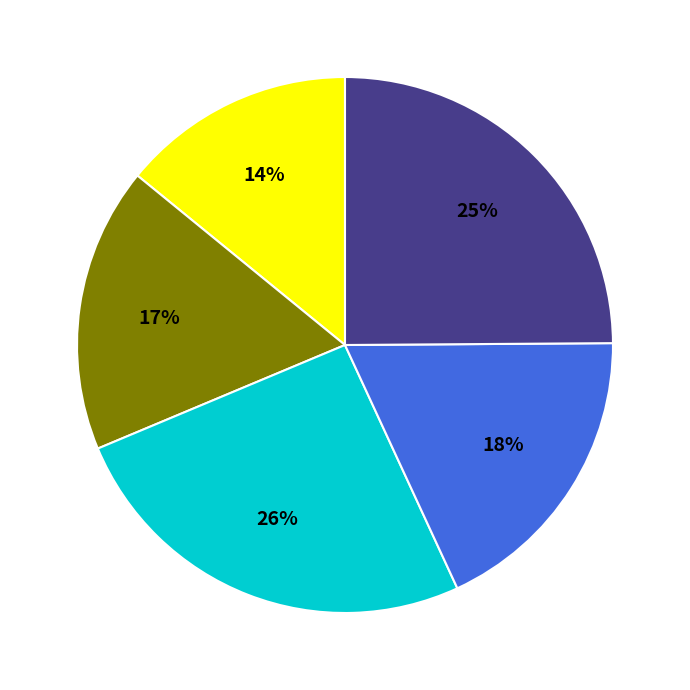

To the nearest percent, what is the average slice percentage?

20%